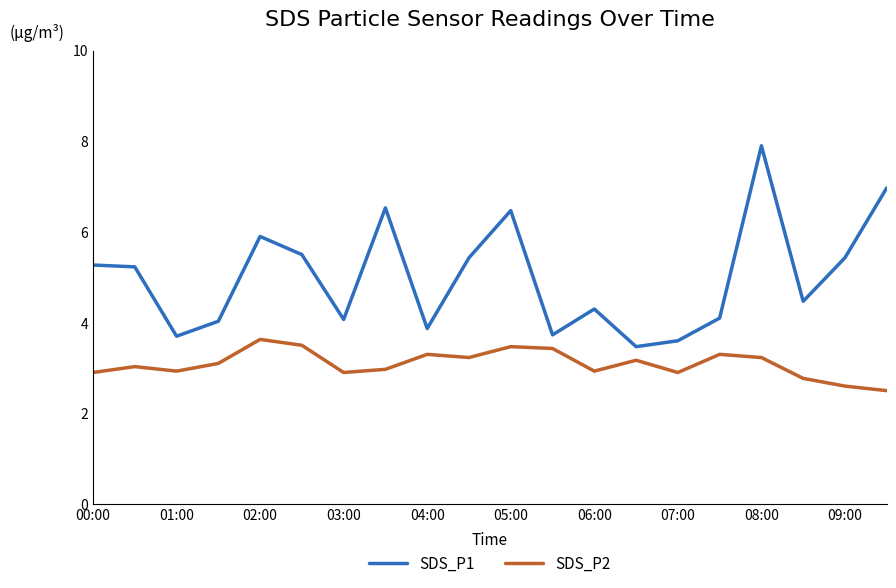

Rank the series by their average value, from highest to lowest.

SDS_P1, SDS_P2